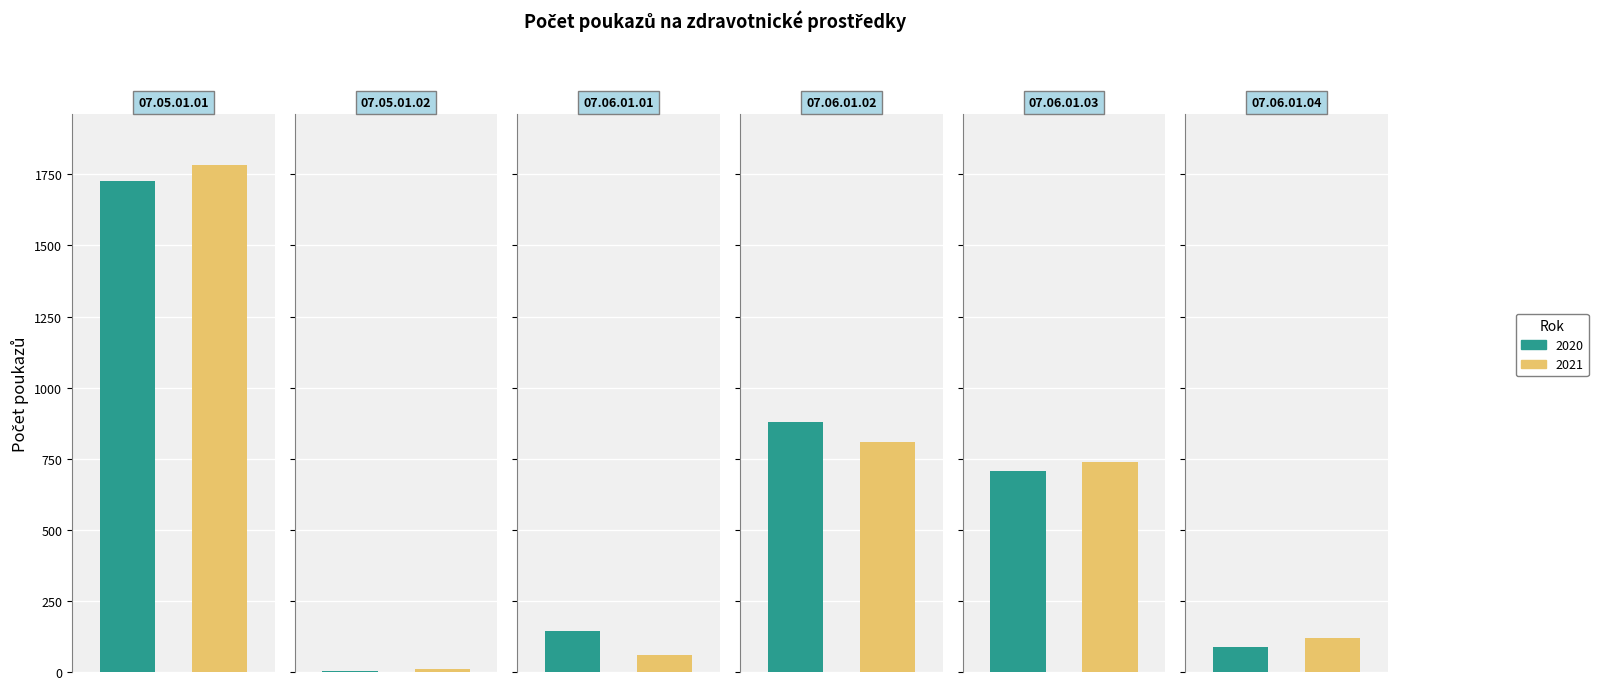

How many data points in 2020 are less than 708?

3